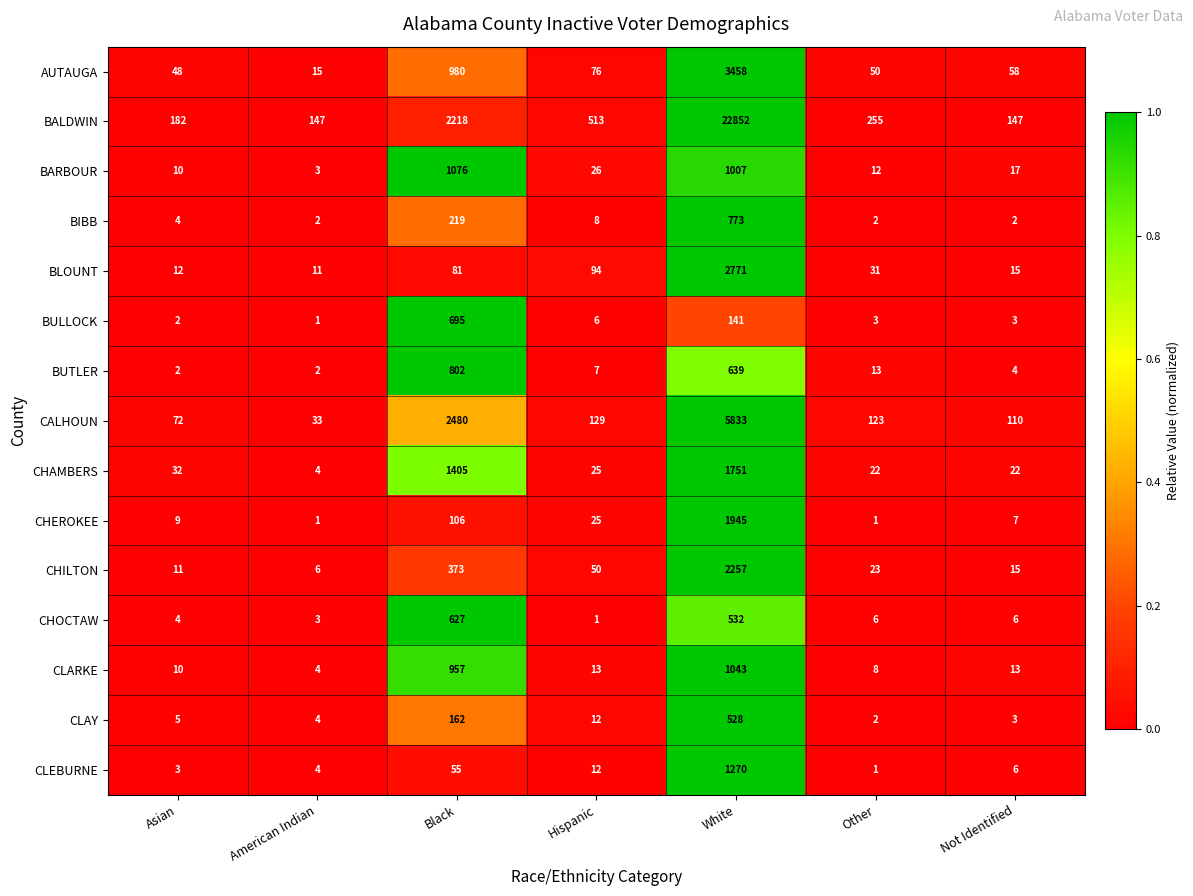

The CHAMBERS series shows 30 at Not Identified. True or false?

False